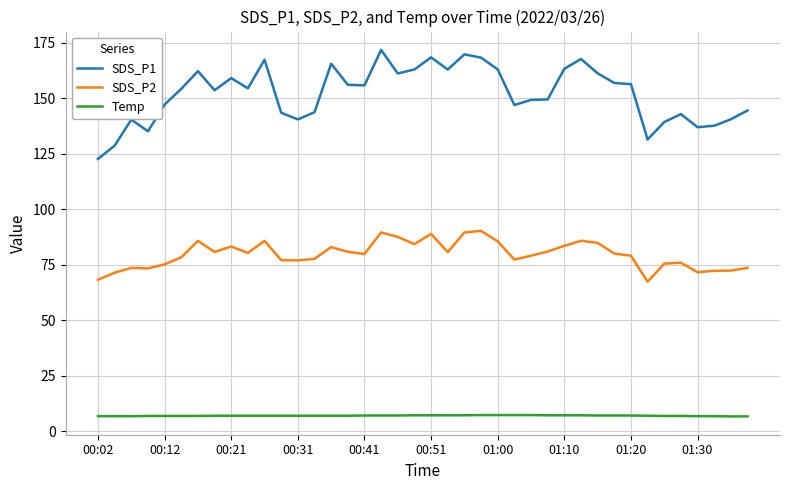

True or false: SDS_P1 and SDS_P2 intersect in this chart.

False